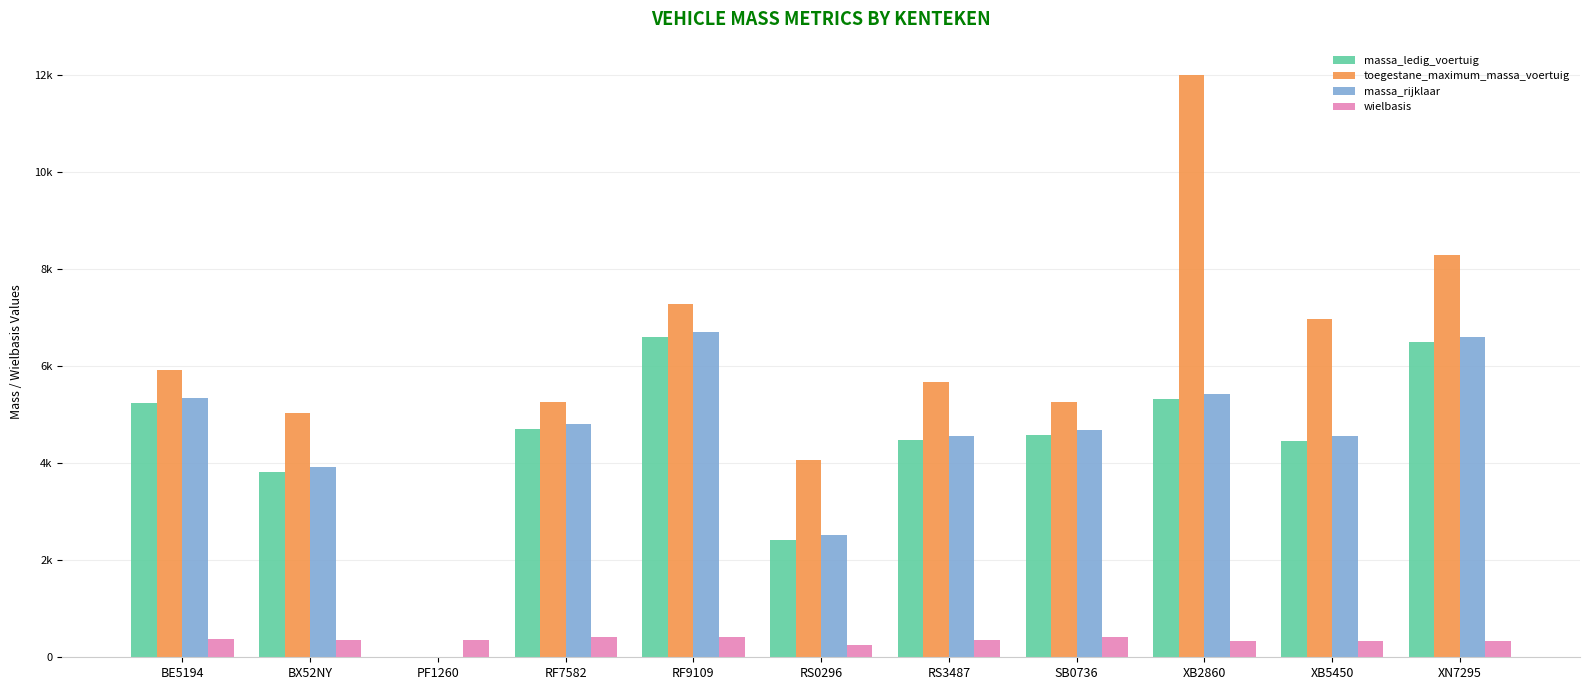

What is the difference between the toegestane_maximum_massa_voertuig values at RF9109 and XN7295?

1003